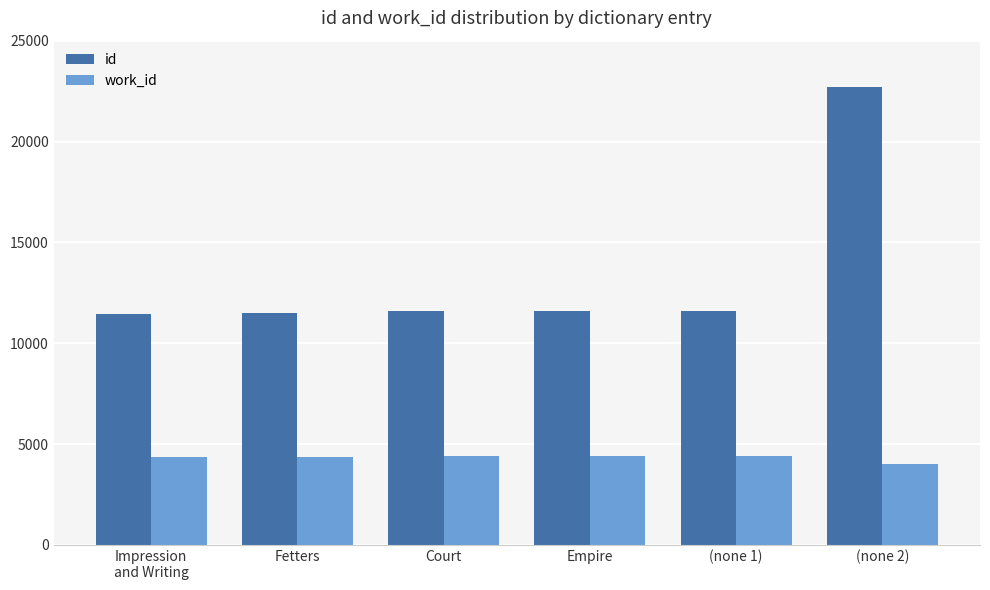

What is the maximum value for id?

22718